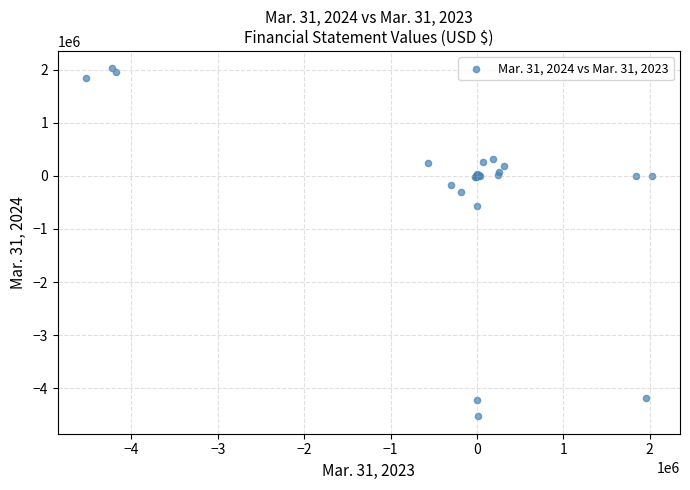

What Y value in the scatter plot is closest to -1250986?

-562102